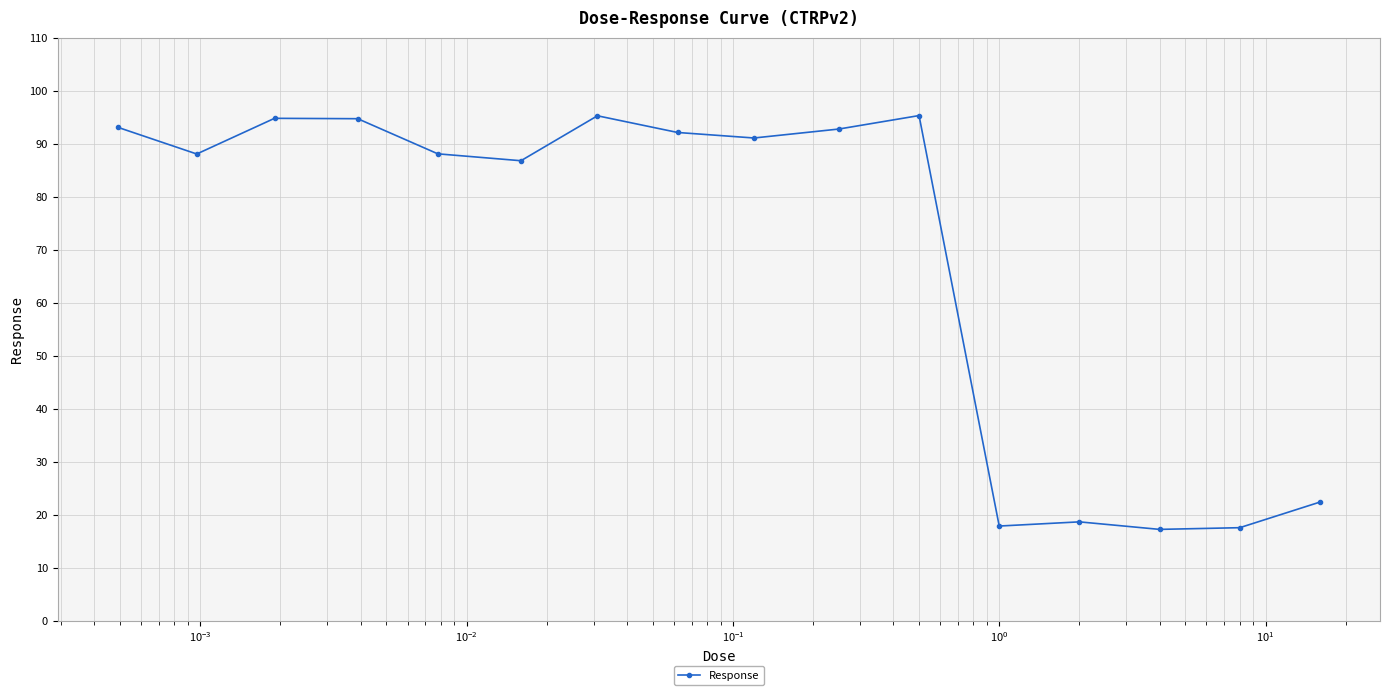

What is the value of the 4th point from the left?

94.7